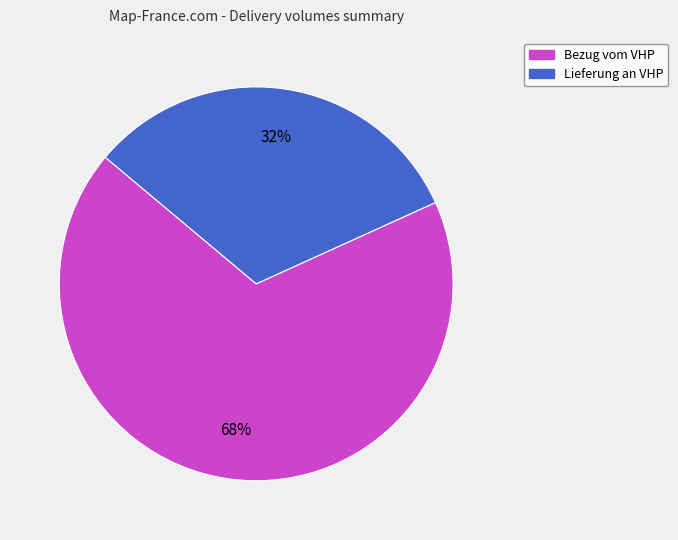

To the nearest percent, what is the average slice percentage?

50%